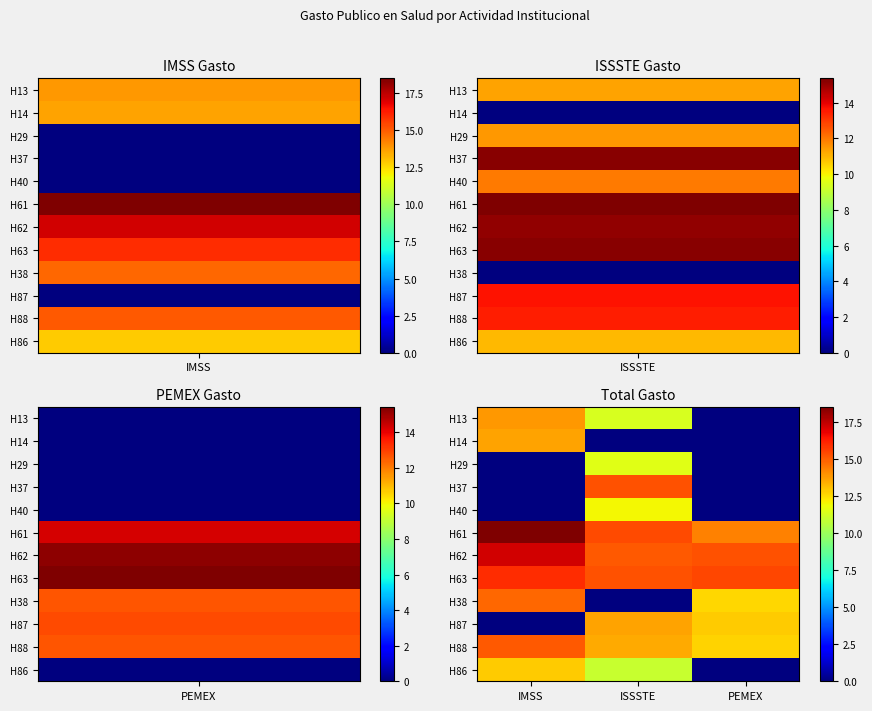

Count the number of data series in this chart.

12